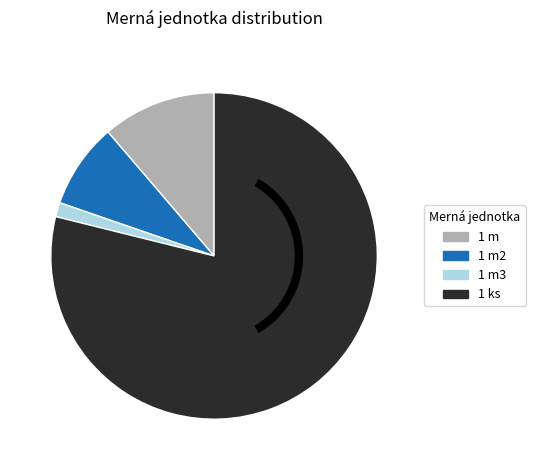

Is the sum of 1 m and 1 m3 greater than half?

No